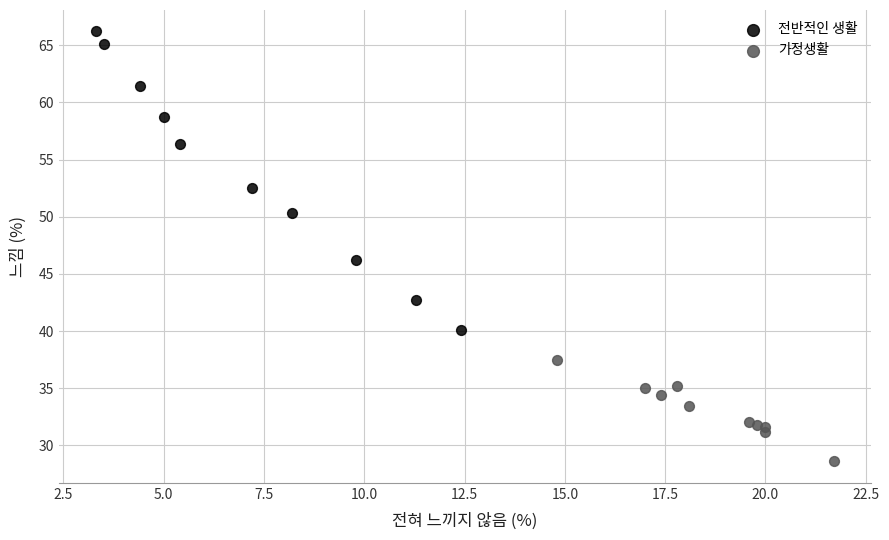

Which series contains the lowest Y value?

가정생활